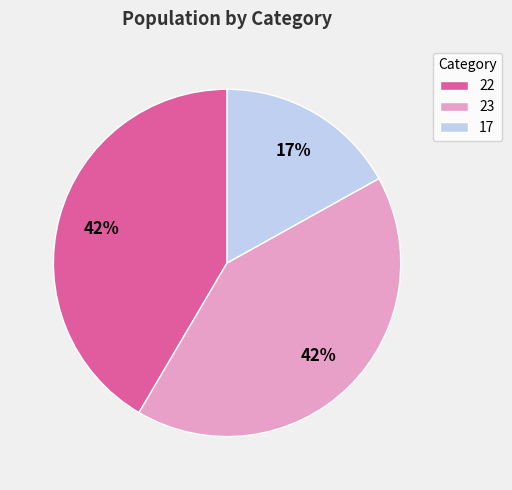

To the nearest percent, what is the difference between the largest and smallest slice percentages?

25%